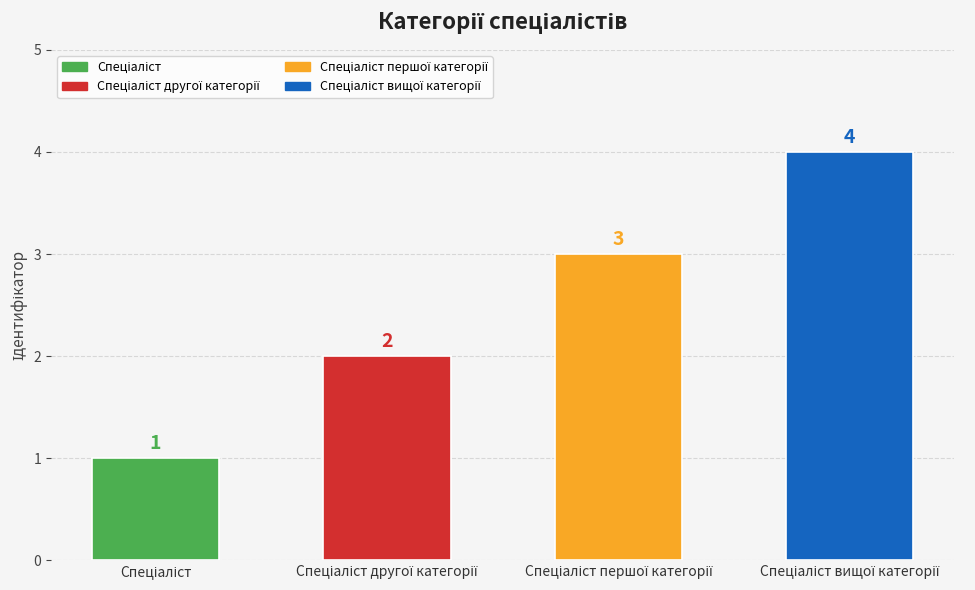

Reading right to left, transcribe all the data shown in this chart.

4	3	2	1